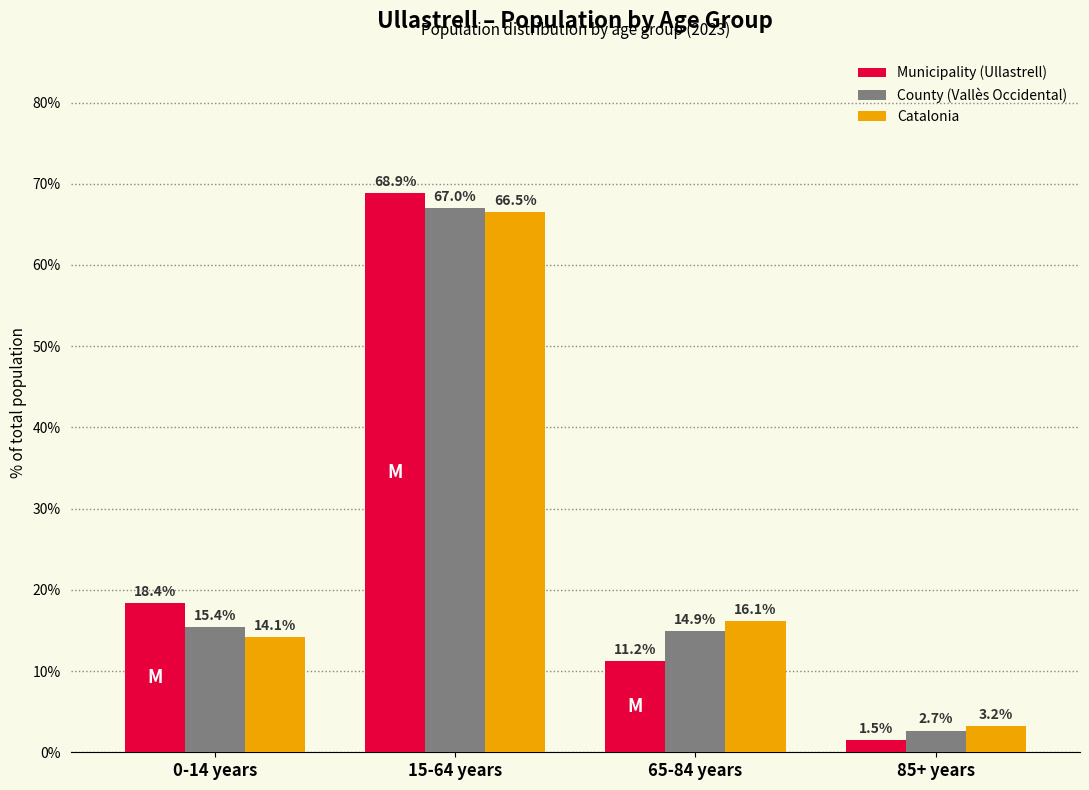

What is the difference between the second highest and minimum values in the Catalonia series?

12.9